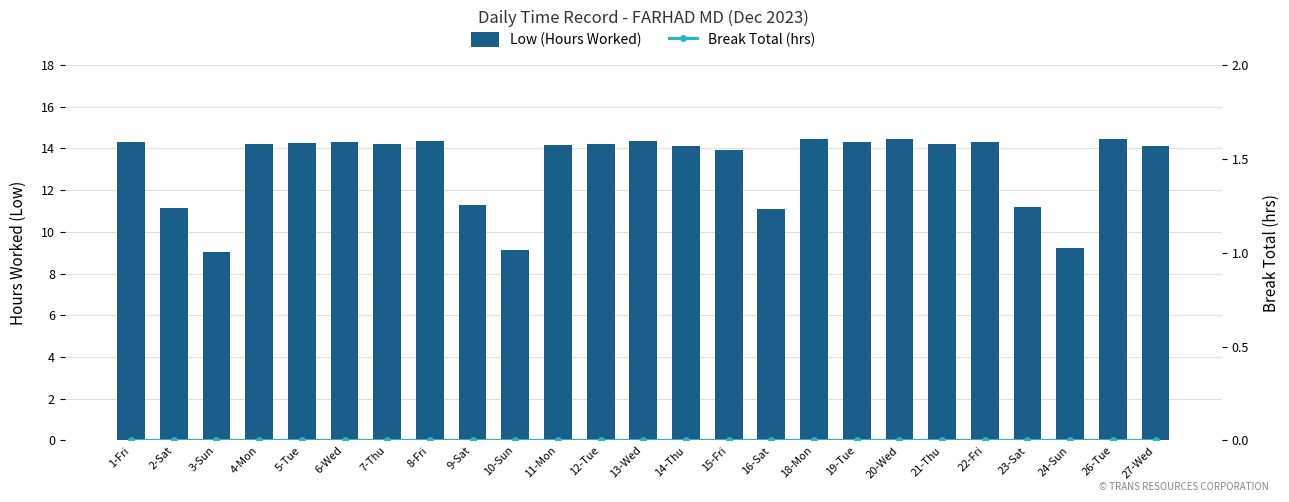

At how many categories does at least one series exceed 7?

25